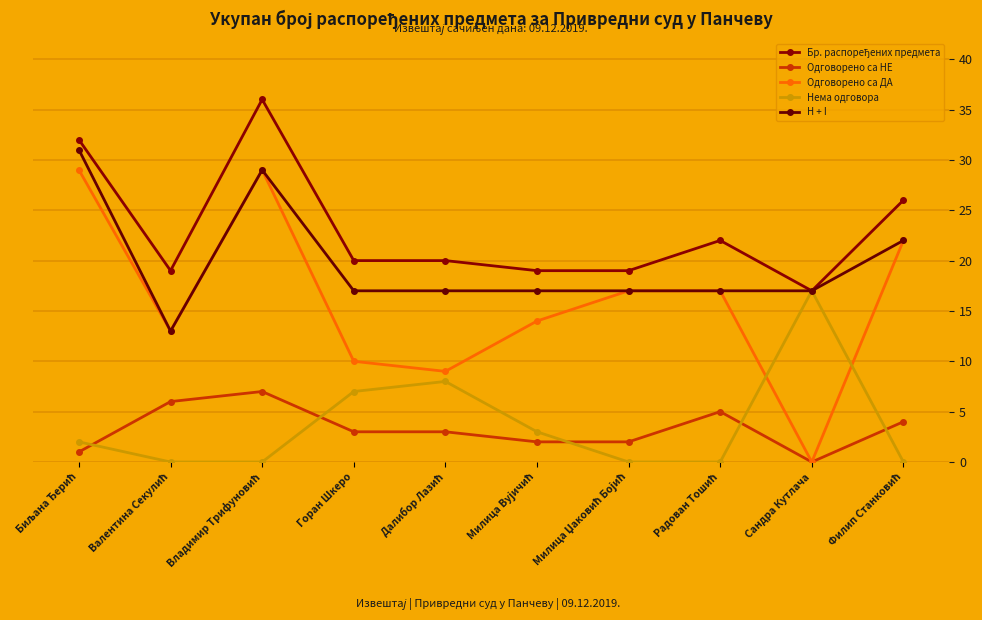

In Бр. распоређених предмета, how many points are lower than both neighbors (excluding endpoints)?

2